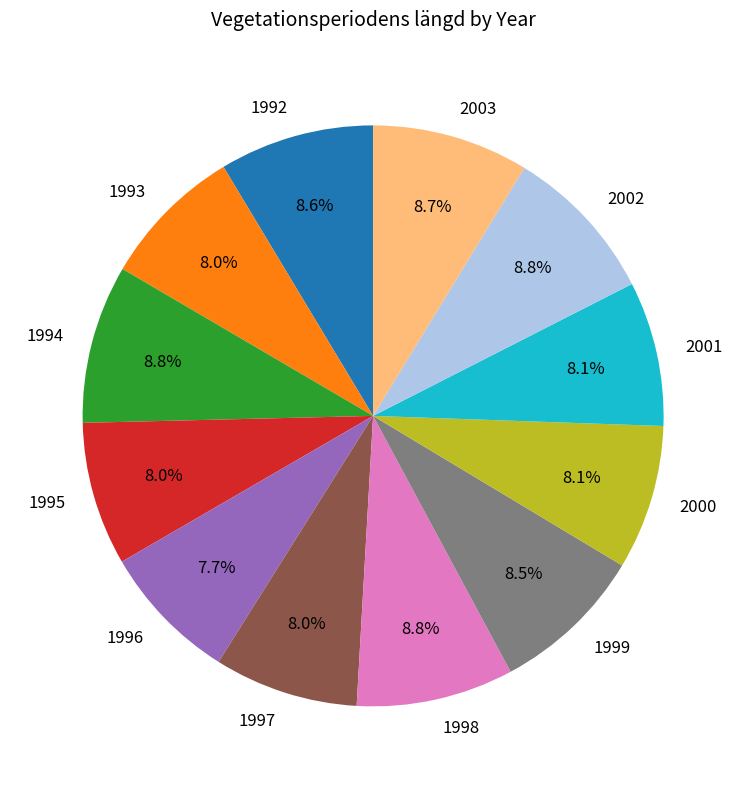

Does 1997 represent more than half of the total?

No